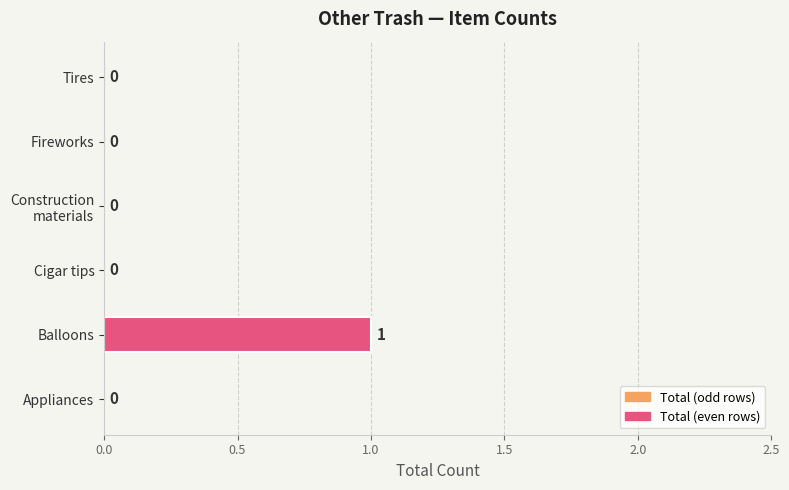

Which label corresponds to the largest value in the chart?

Balloons